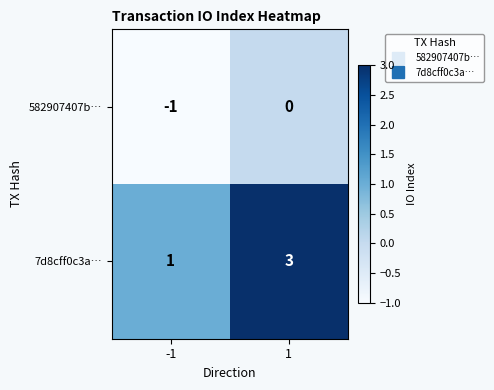

What is the maximum value shown in the chart?

3